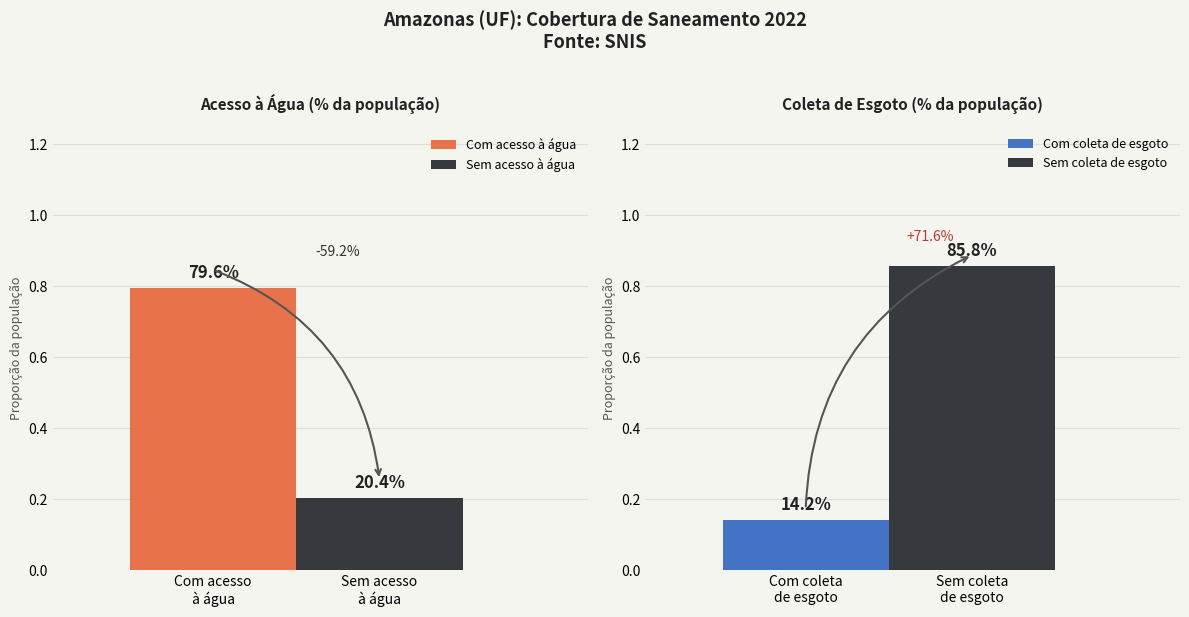

True or false: Com acesso has a value of 0.1 at Esgoto.

False